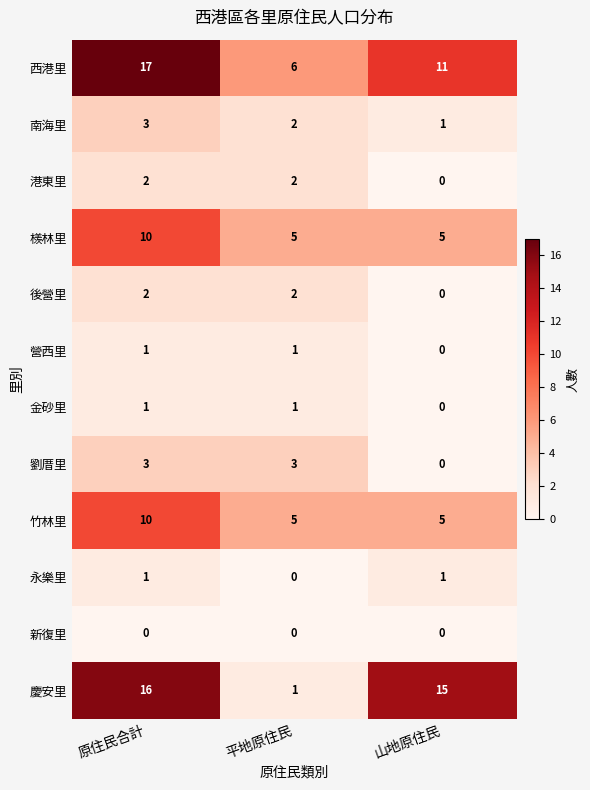

Rank the categories by 西港里 value from lowest to highest.

平地原住民, 山地原住民, 原住民合計